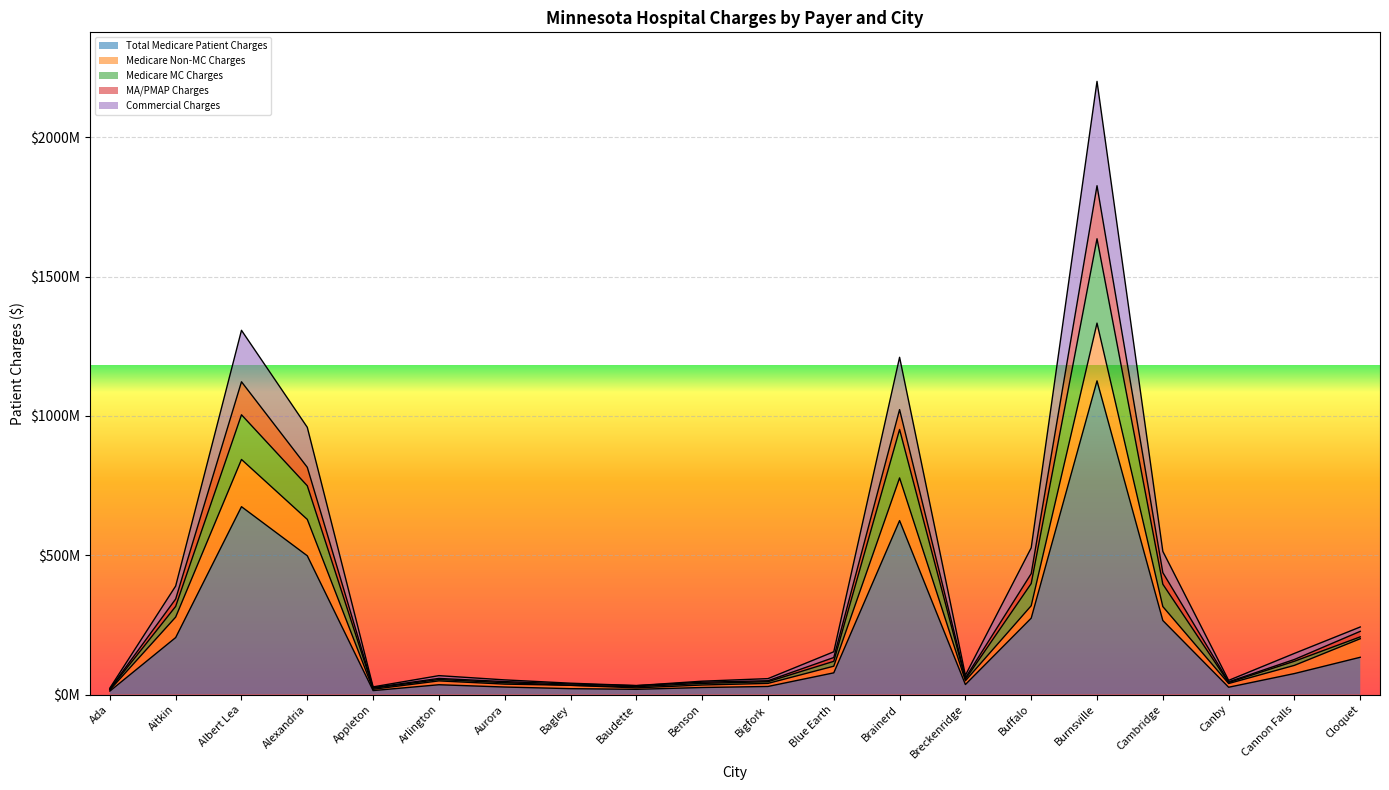

True or false: MA/PMAP Charges and Total Medicare Patient Charges cross at least once.

False